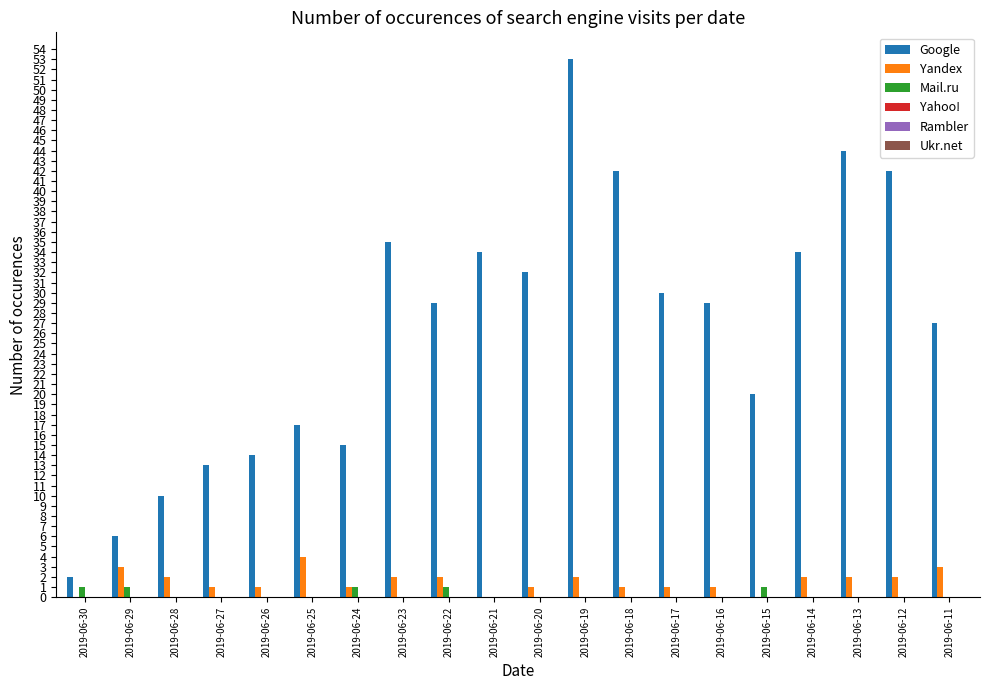

What is the sum of the Mail.ru values at 2019-06-22 and 2019-06-13?

1